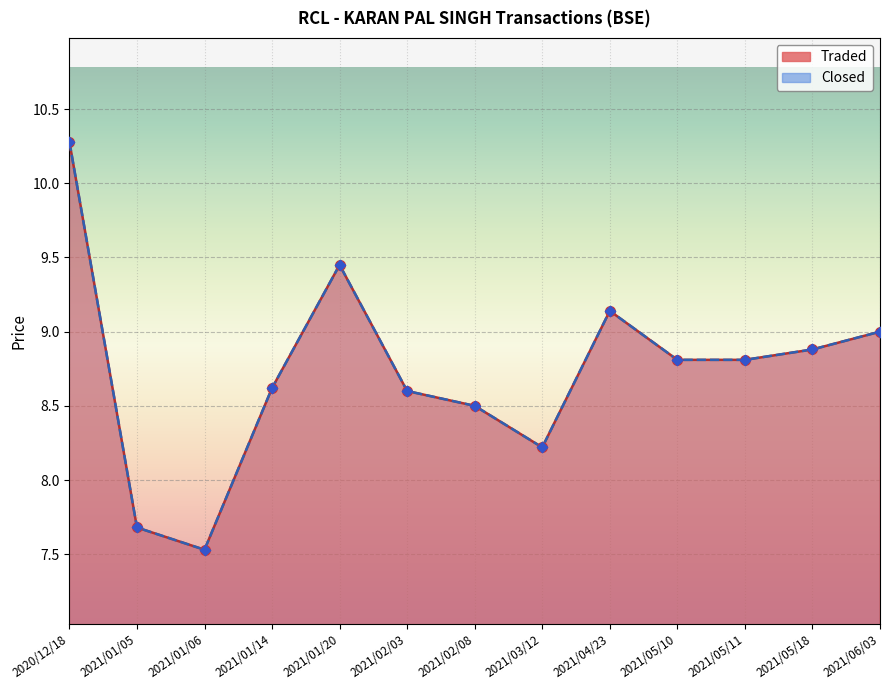

What are all the series names shown in the legend?

Traded, Closed